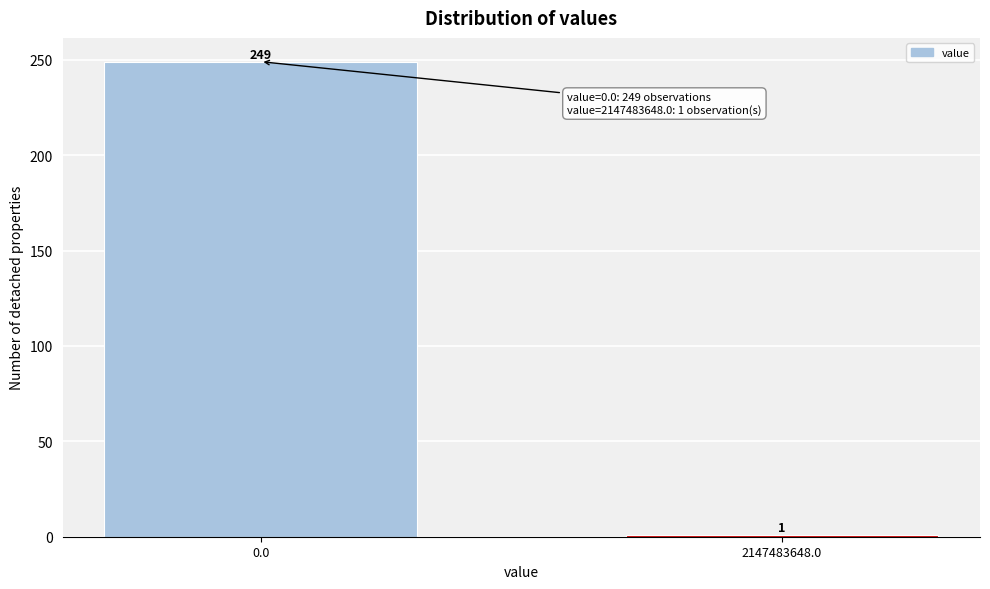

Reading left to right, extract all data points from this chart.

249	1